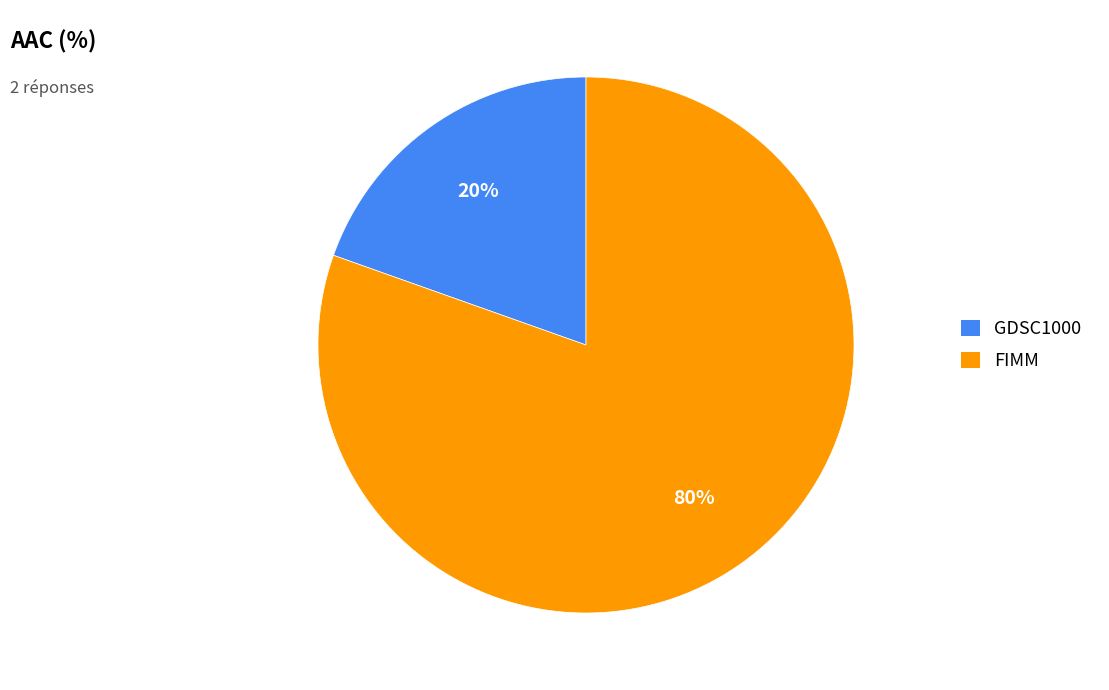

Combined, do FIMM and GDSC1000 account for over 50%?

Yes